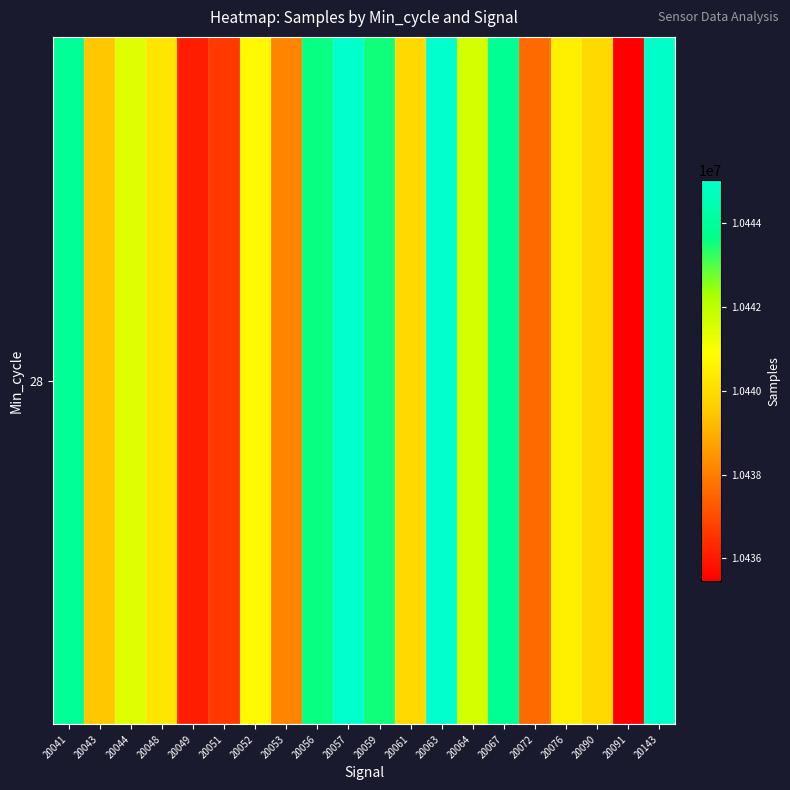

How many distinct data groups are displayed?

1